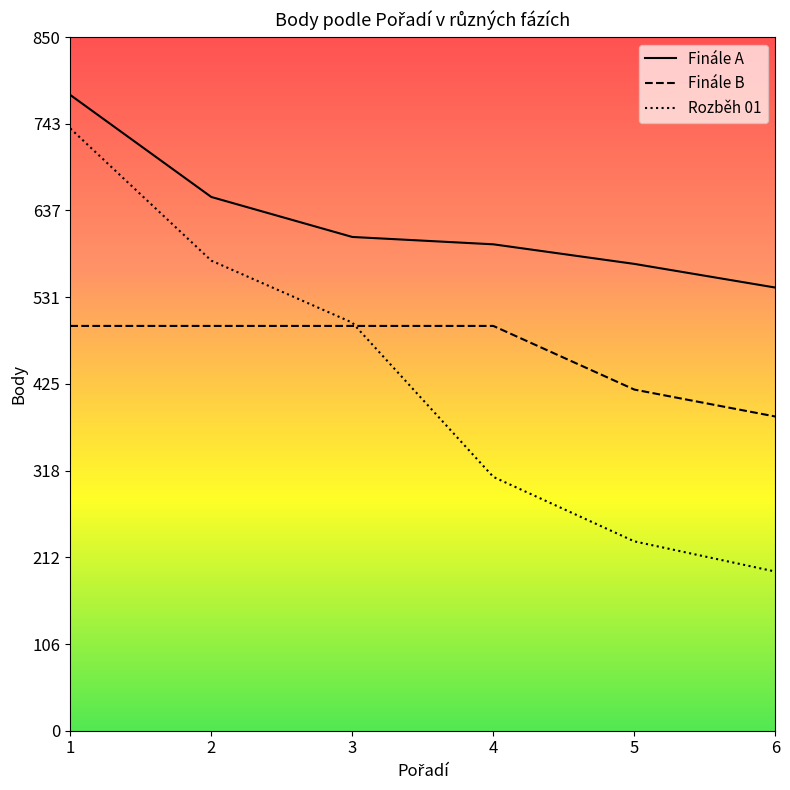

What is the highest value of the Finále A series?

779